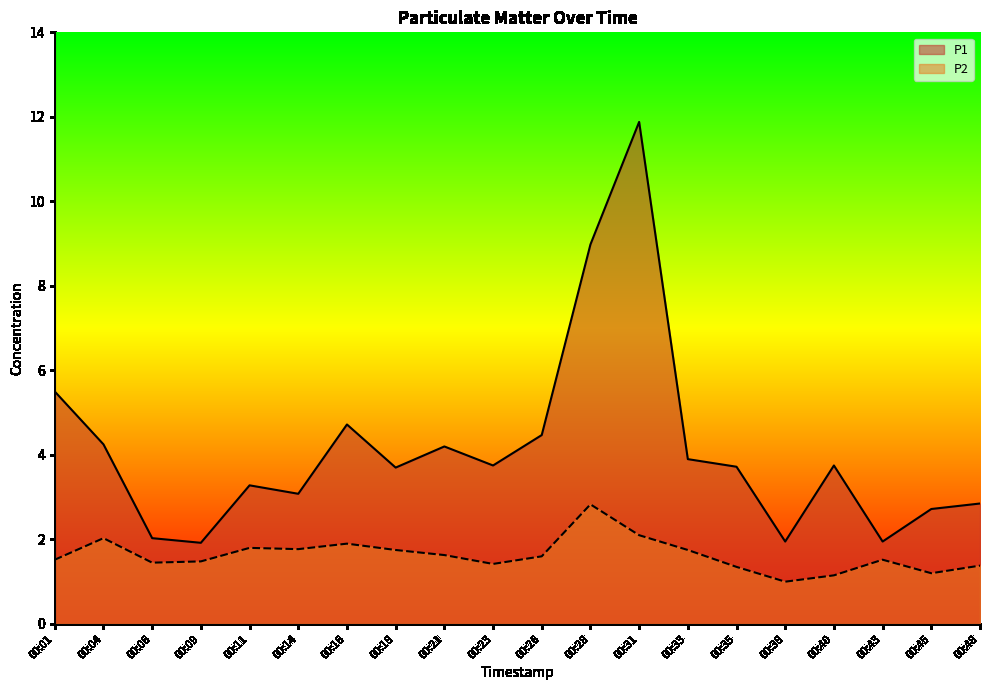

What is the value of the P1 point at the 9th from the left?

4.2